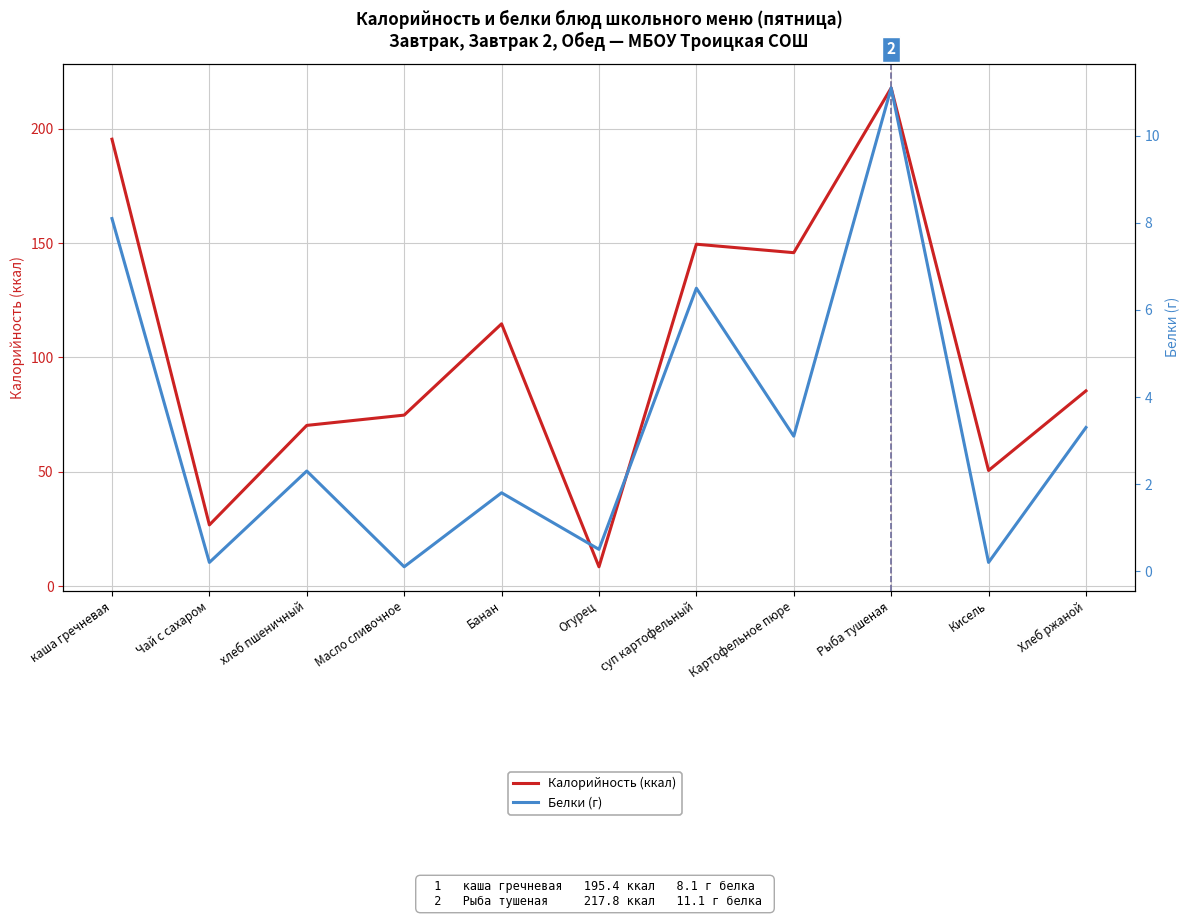

How many data points in Белки (г) are above 2?

6